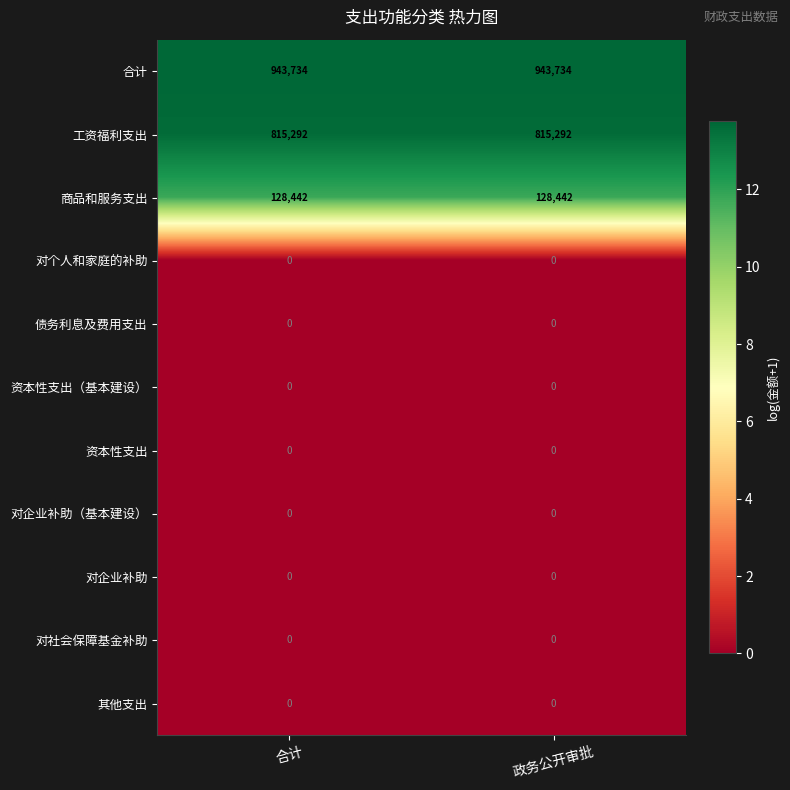

Which series has the largest total across all categories?

合计